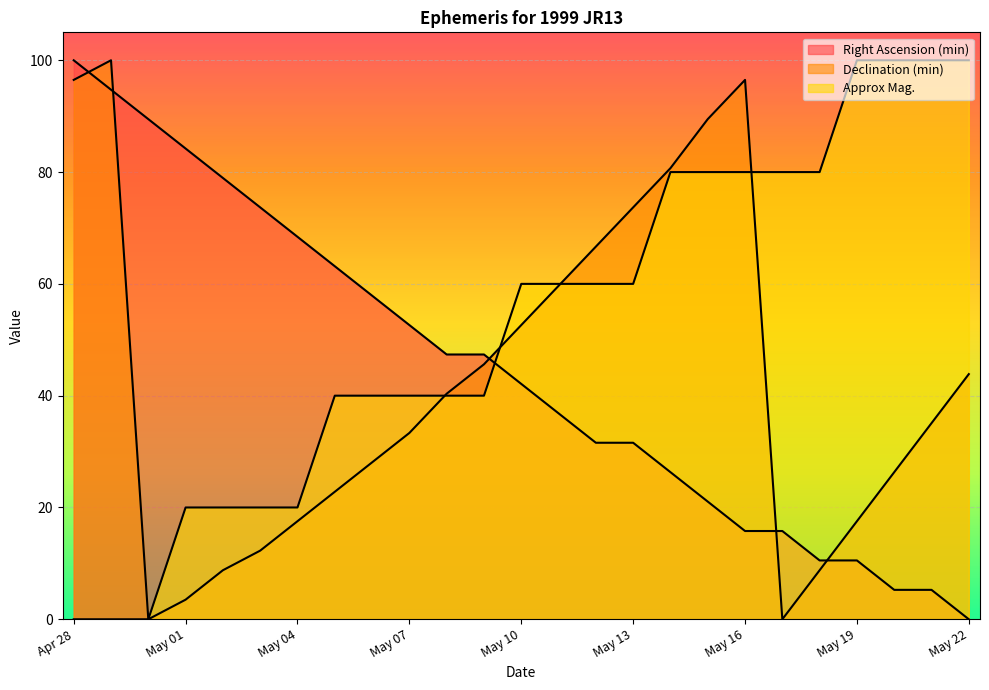

Read the Declination (min) value at May 11.

59.6